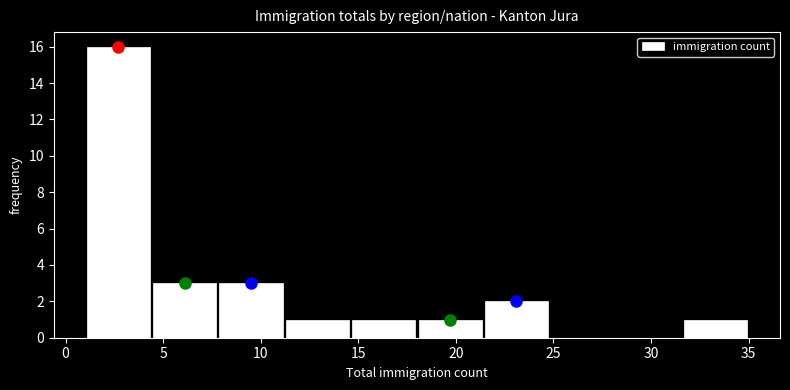

Reading left to right, transcribe this chart: for each bar, give the range it covers on the x-axis and its height. Neither the bar edges nor the heights are printed on the chart, so give them approximately, as read against the axes.

1.0 to 4.4: 16
4.4 to 7.8: 3
7.8 to 11.2: 3
11.2 to 14.6: 1
14.6 to 18.0: 1
18.0 to 21.4: 1
21.4 to 24.8: 2
24.8 to 28.2: 0
28.2 to 31.6: 0
31.6 to 35.0: 1